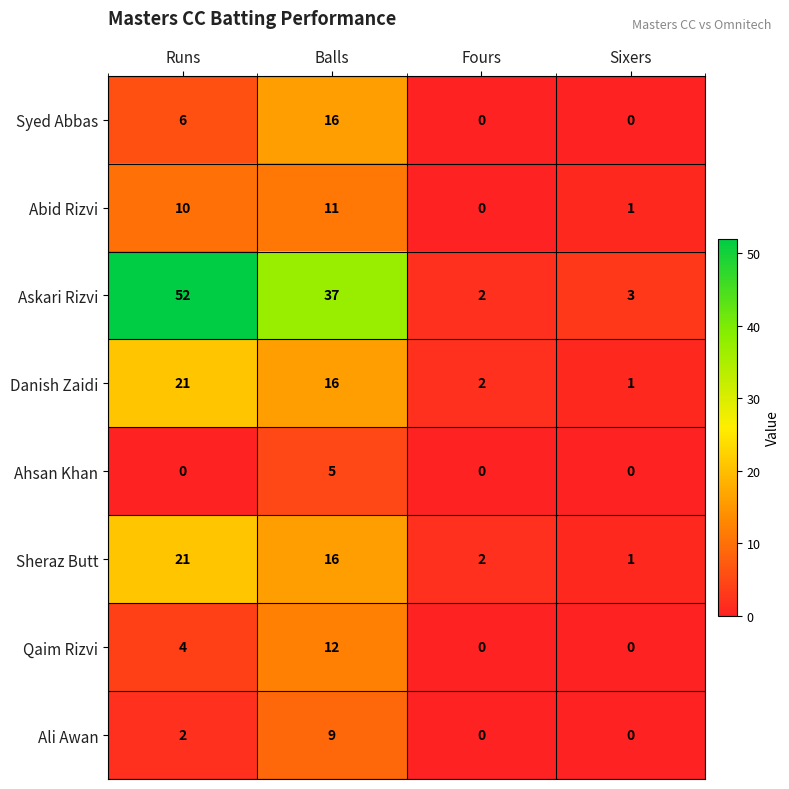

At how many categories does at least one series exceed 20?

2